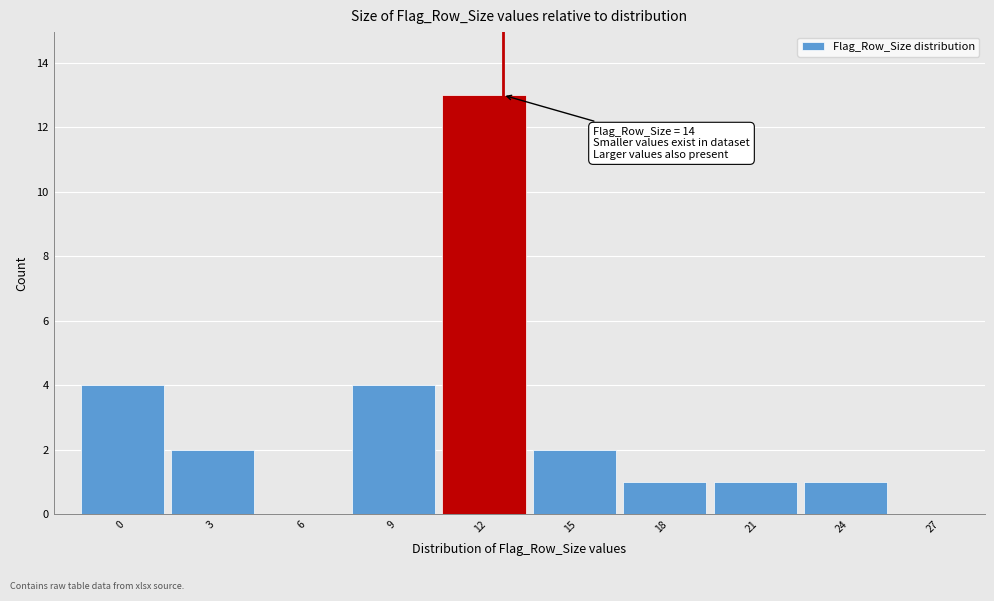

Reading right to left, transcribe all the data shown in this chart.

27=0	24=1	21=1	18=1	15=2	12=13	9=4	6=0	3=2	0=4